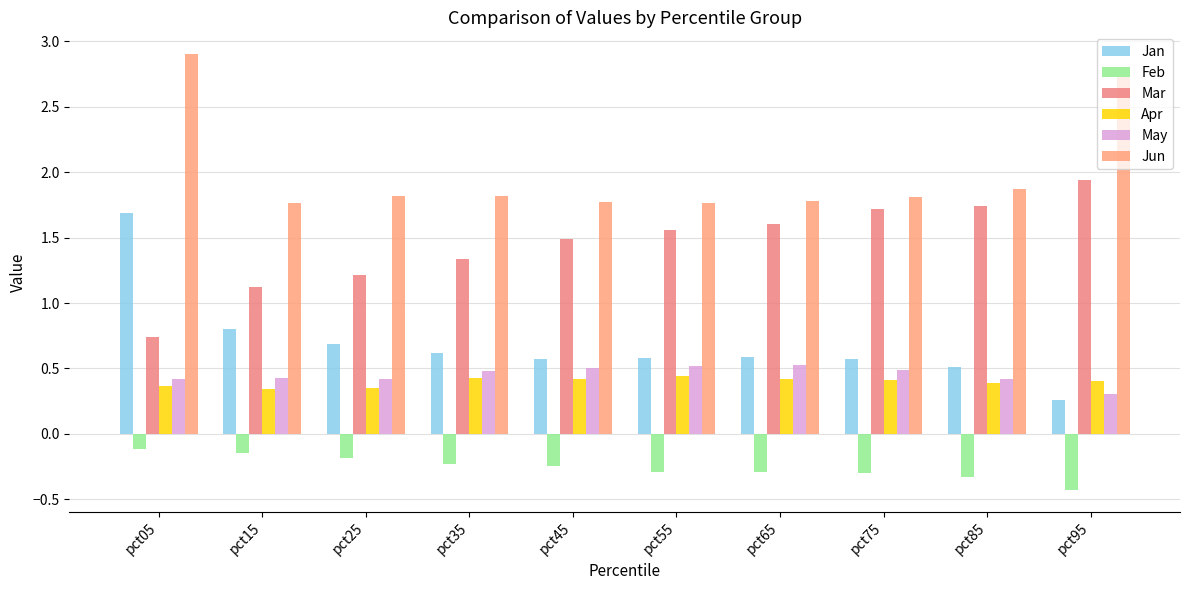

Is the value of Feb at pct85 greater than the value of Apr at pct85?

No